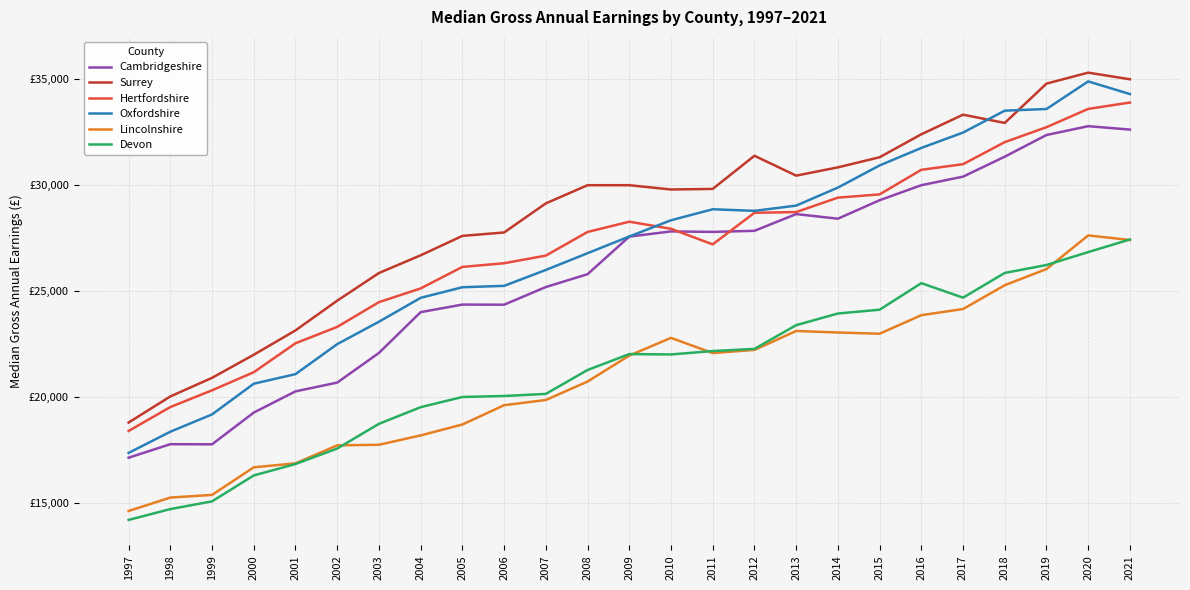

True or false: Devon has more than 0 points higher than both neighbors.

True